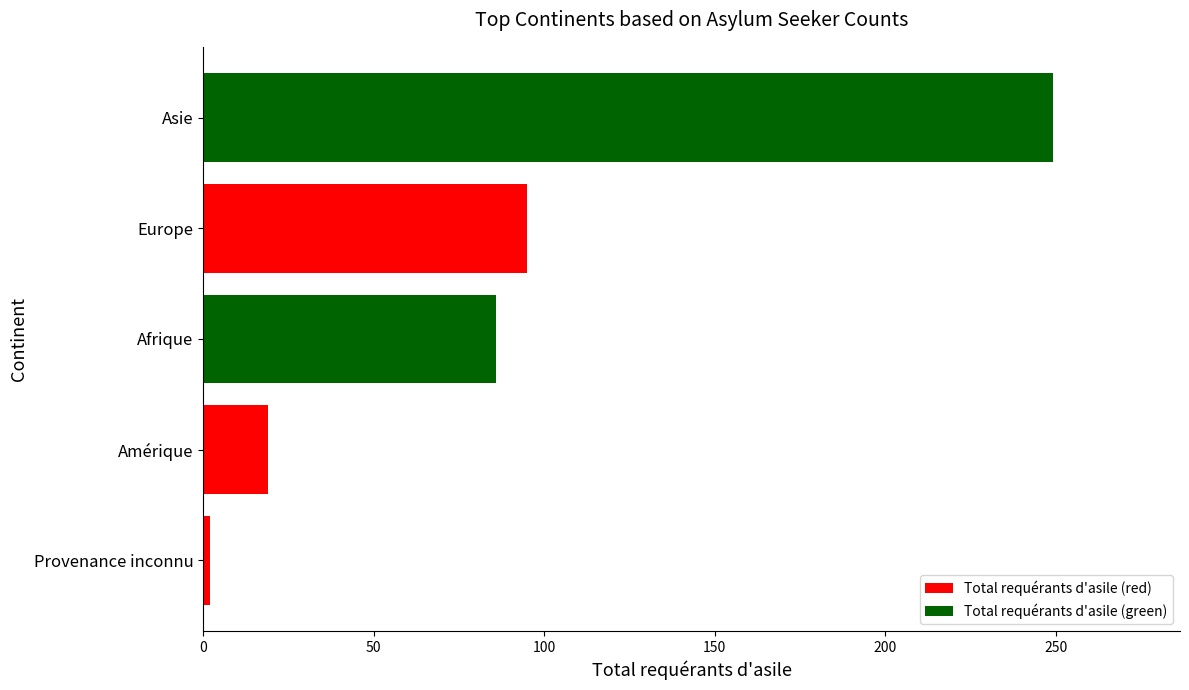

What is the greatest value displayed?

249